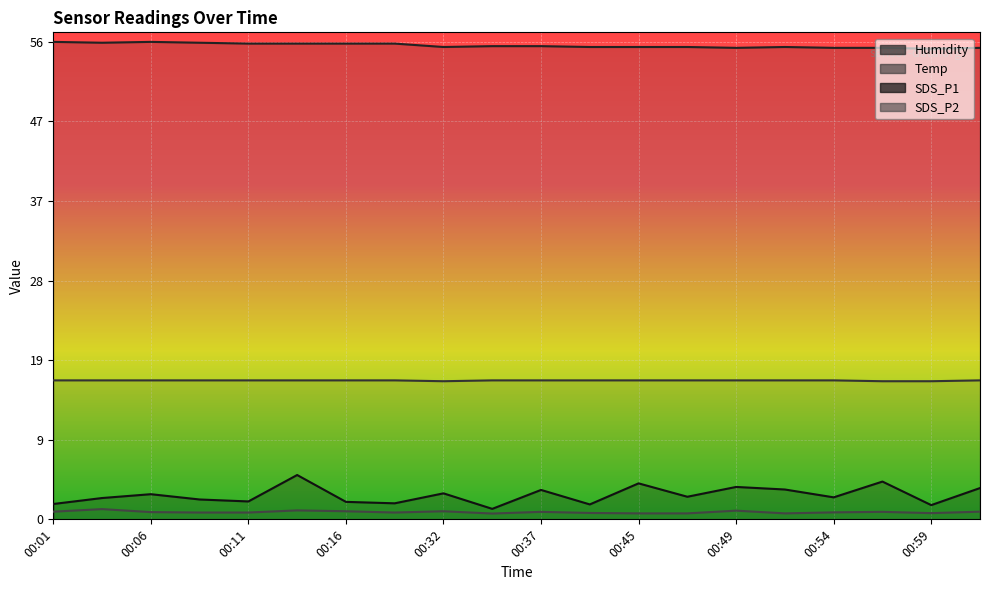

Is it true that Humidity equals 17.6 at 01:02?

False